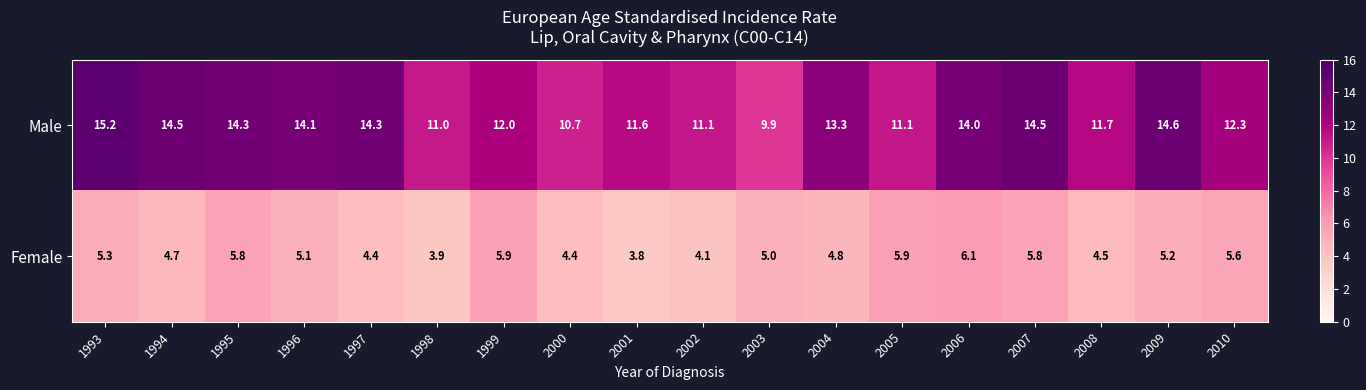

What is the spread (max minus min) of values at 2004?

8.5